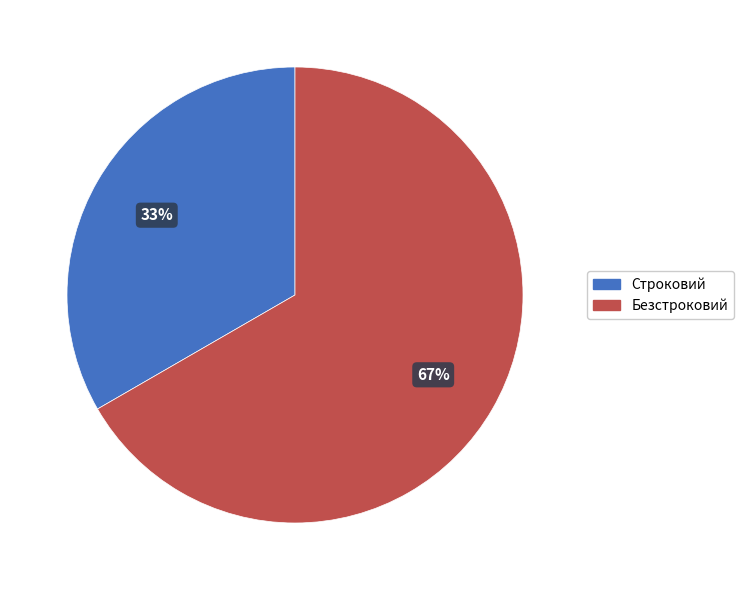

Do Строковий and Безстроковий together represent more than half of the pie?

Yes